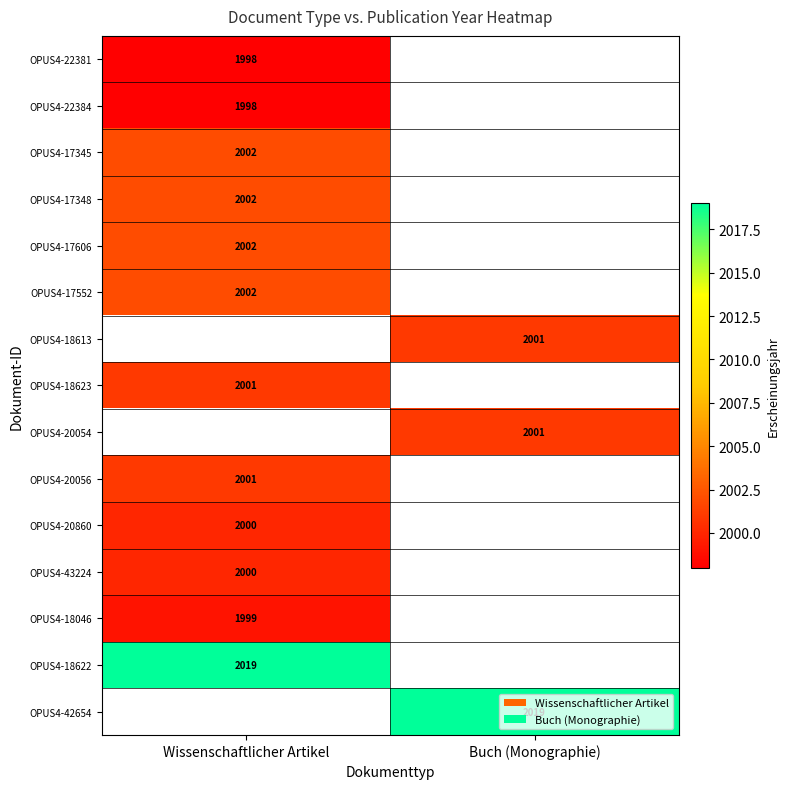

The value of OPUS4-18622 at Wissenschaftlicher Artikel is 2019. True or false?

True